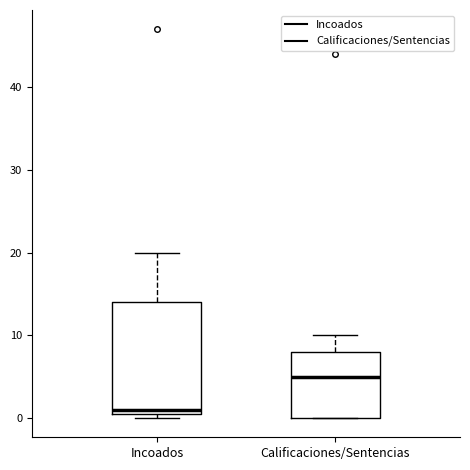

Which box is the tallest, from its lower edge to its upper edge?

Incoados